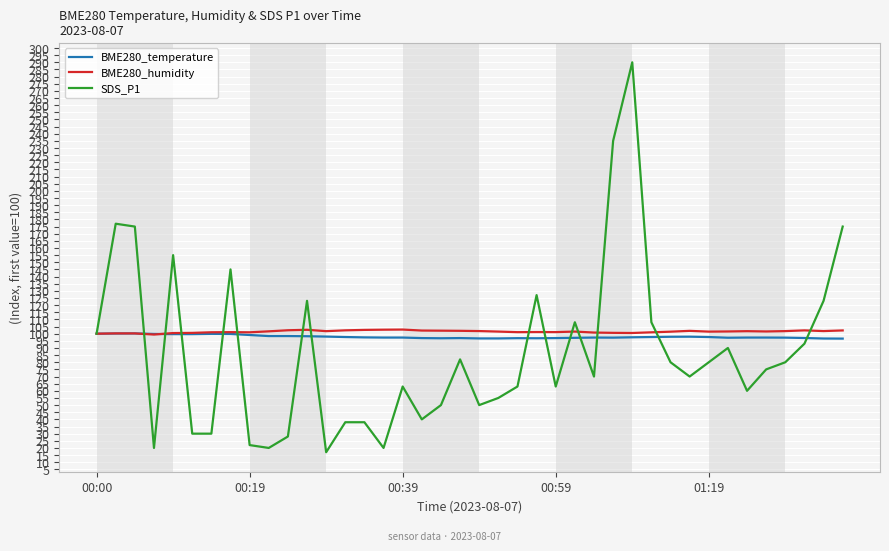

What is the maximum value shown in the chart?

290.0